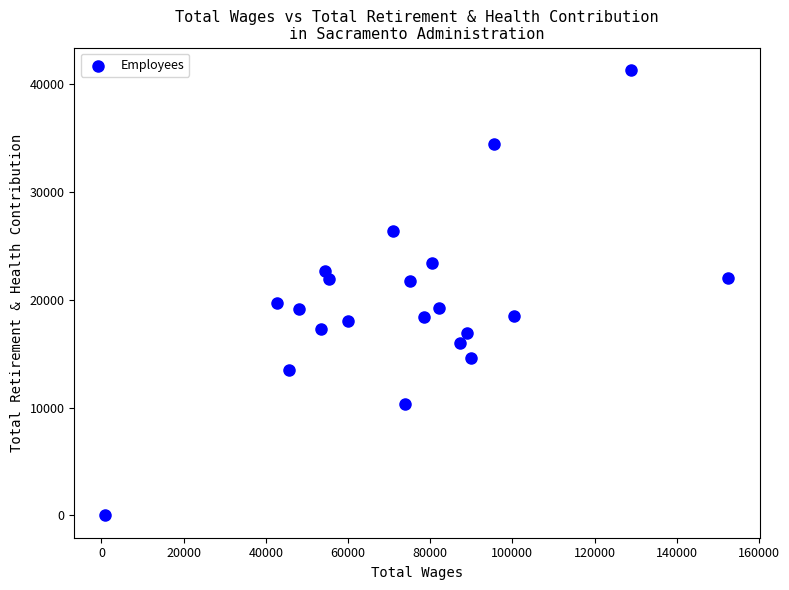

What is the range of Y values (max minus min)?

41345